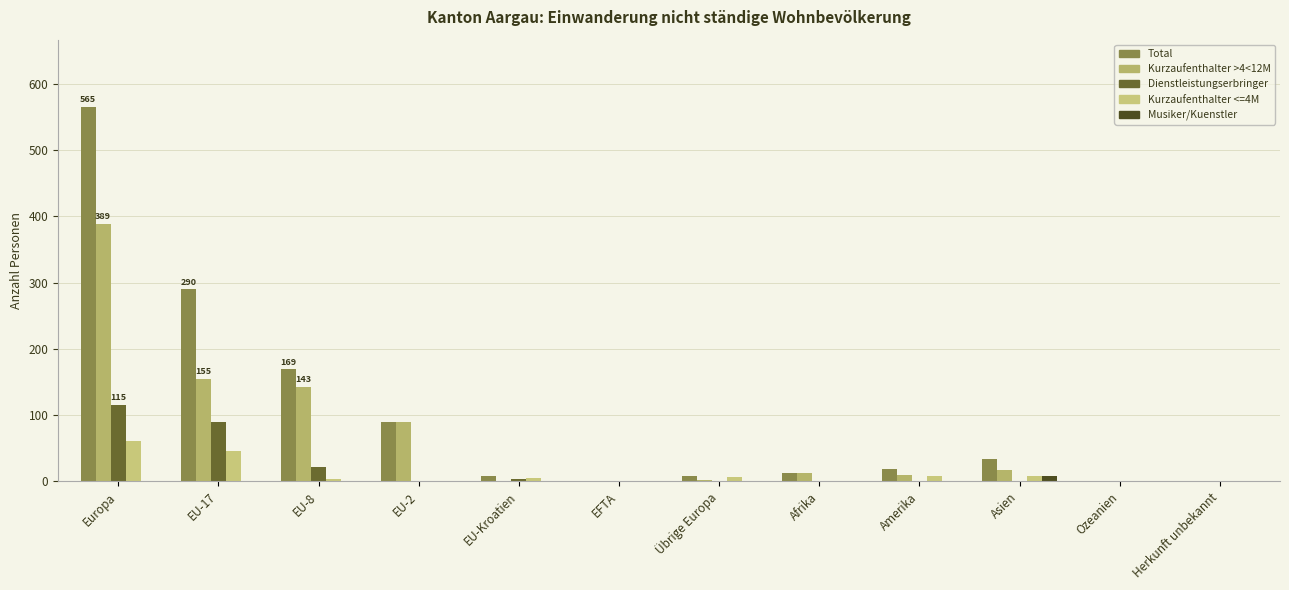

Are the bars horizontal?

No